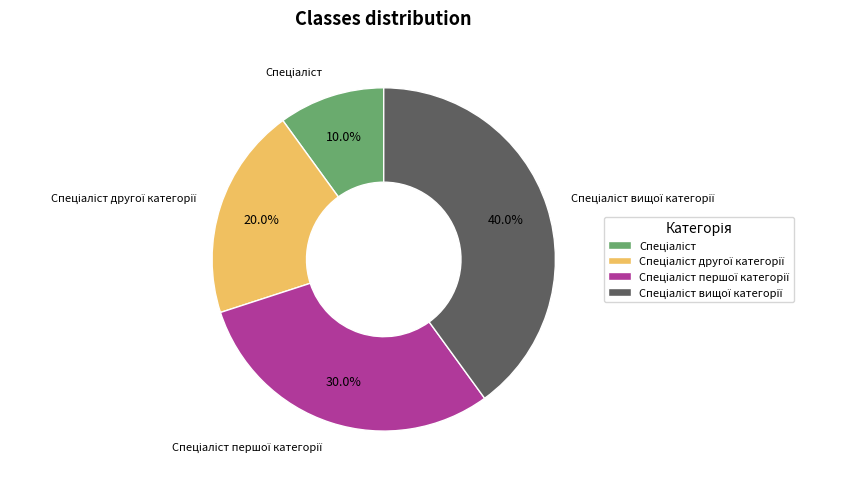

Does any single category account for the majority?

No